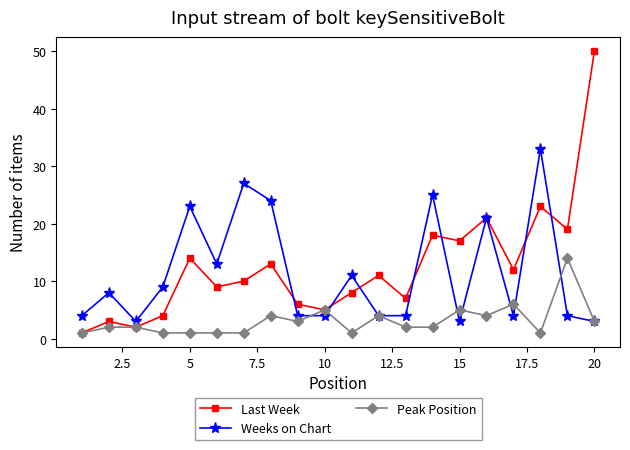

What is the greatest value displayed?

50